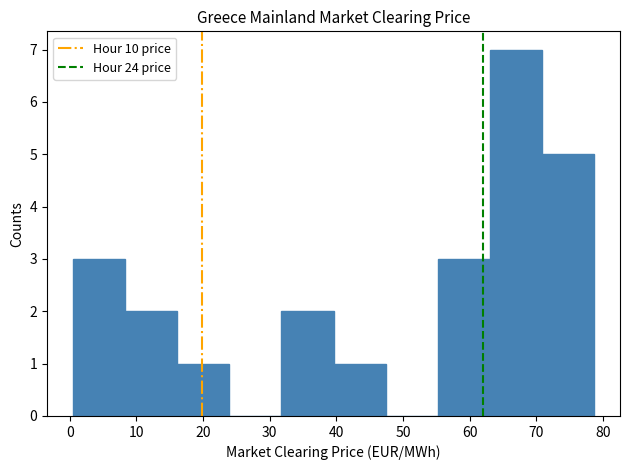

Reading left to right, transcribe this chart: for each bar, give the range it covers on the x-axis and its height. Neither the bar edges nor the heights are printed on the chart, so give them approximately, as read against the axes.

1 to 8: 3
8 to 16: 2
16 to 24: 1
24 to 32: 0
32 to 40: 2
40 to 47: 1
47 to 55: 0
55 to 63: 3
63 to 71: 7
71 to 79: 5